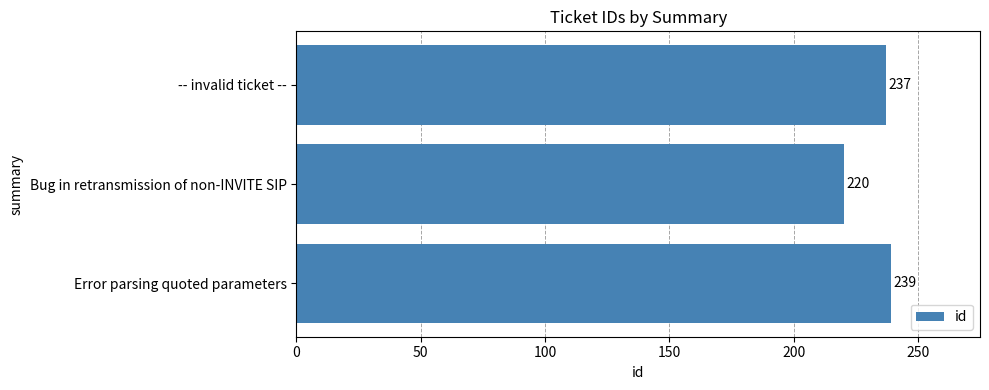

Is it true that the value at -- invalid ticket -- is 327?

False